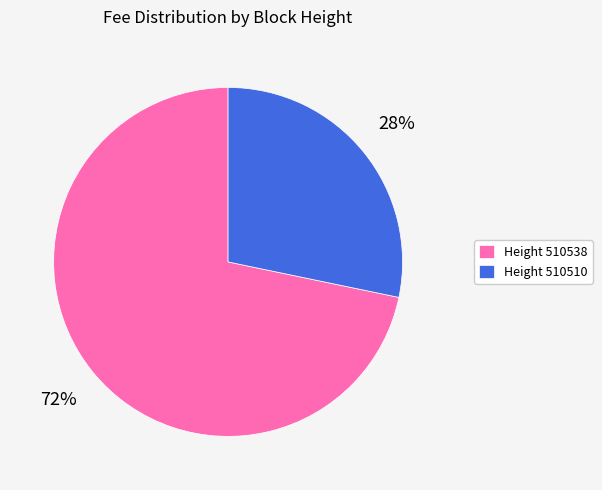

Do Height 510510 and Height 510538 together represent more than half of the pie?

Yes